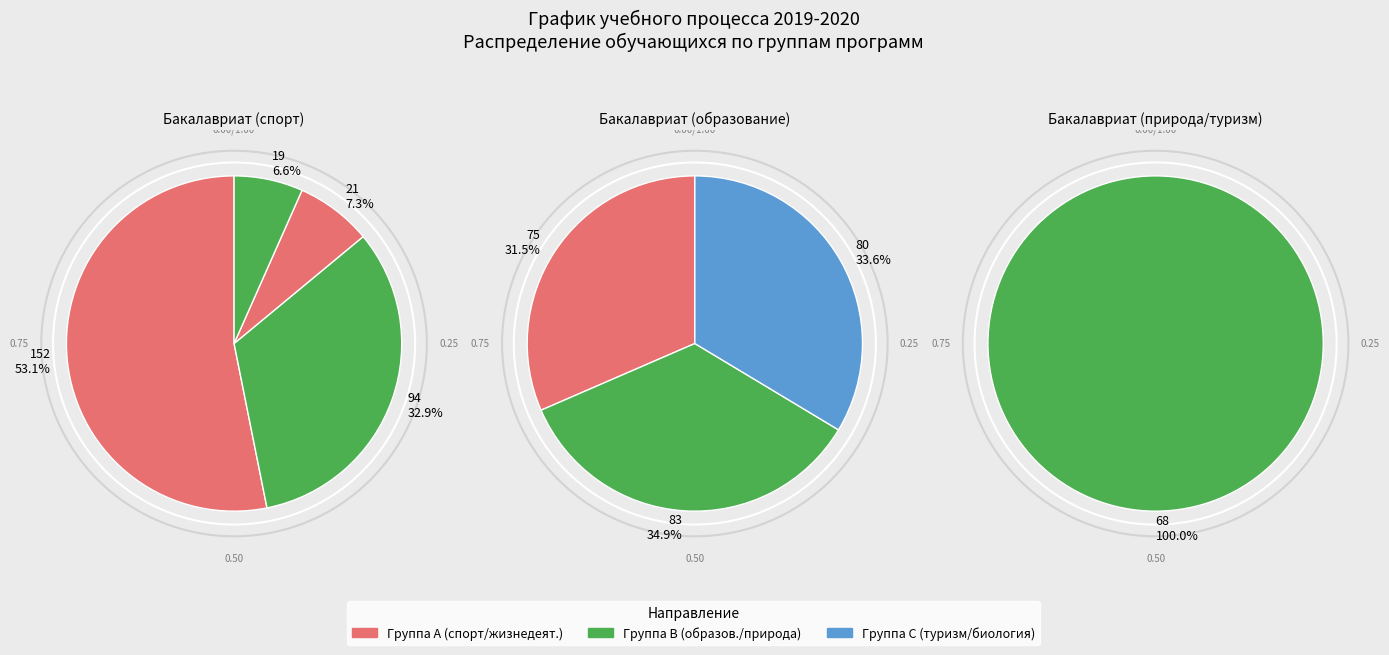

To the nearest percent, what is the combined percentage of БА and СЖ?

42%